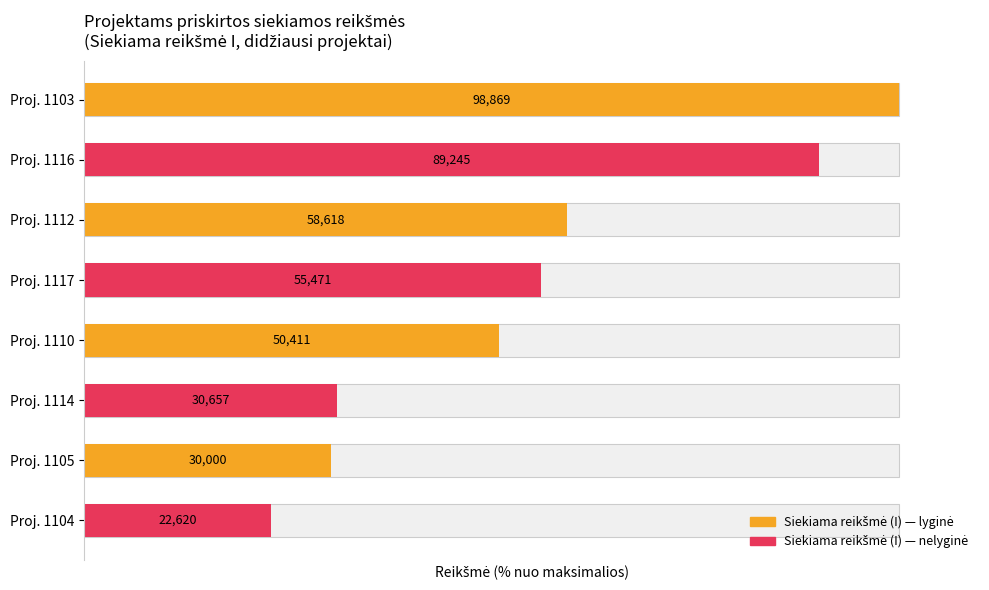

How many categories are shown in the chart?

8